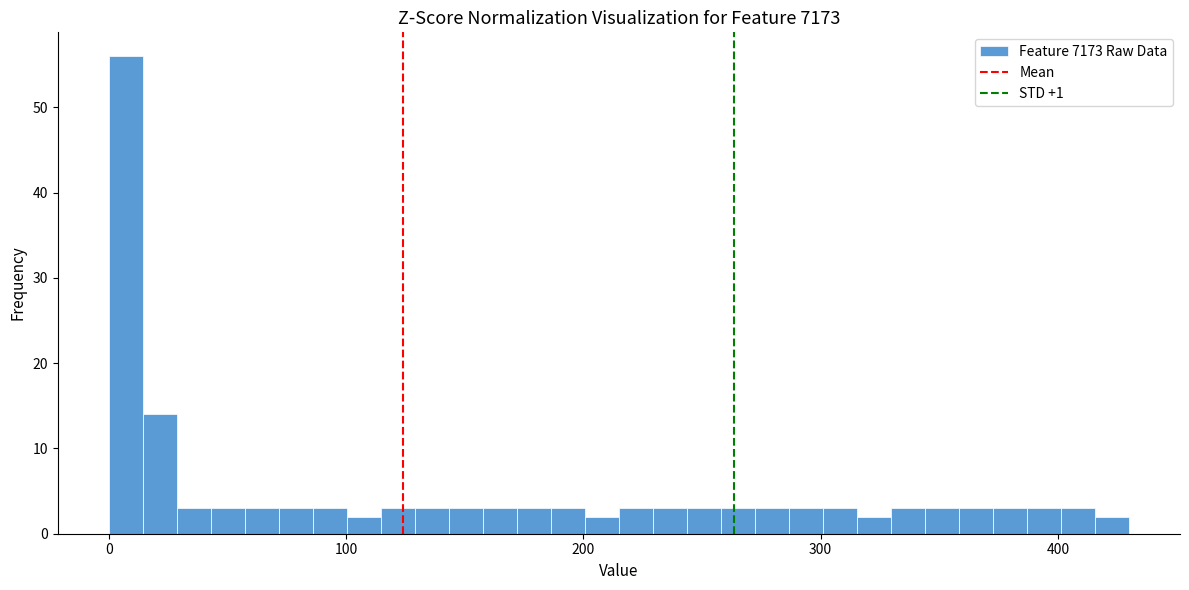

Read against the x-axis, roughly where is the centre of the tallest bar?

10